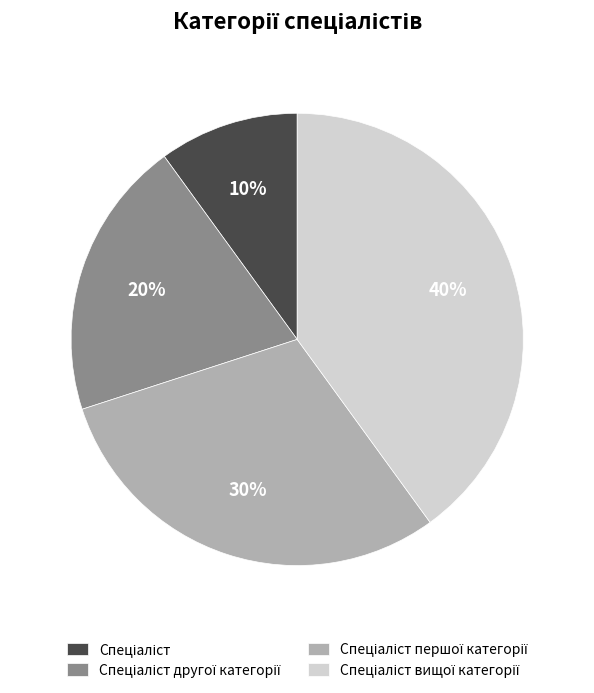

Is there any slice that represents more than half of the pie?

No